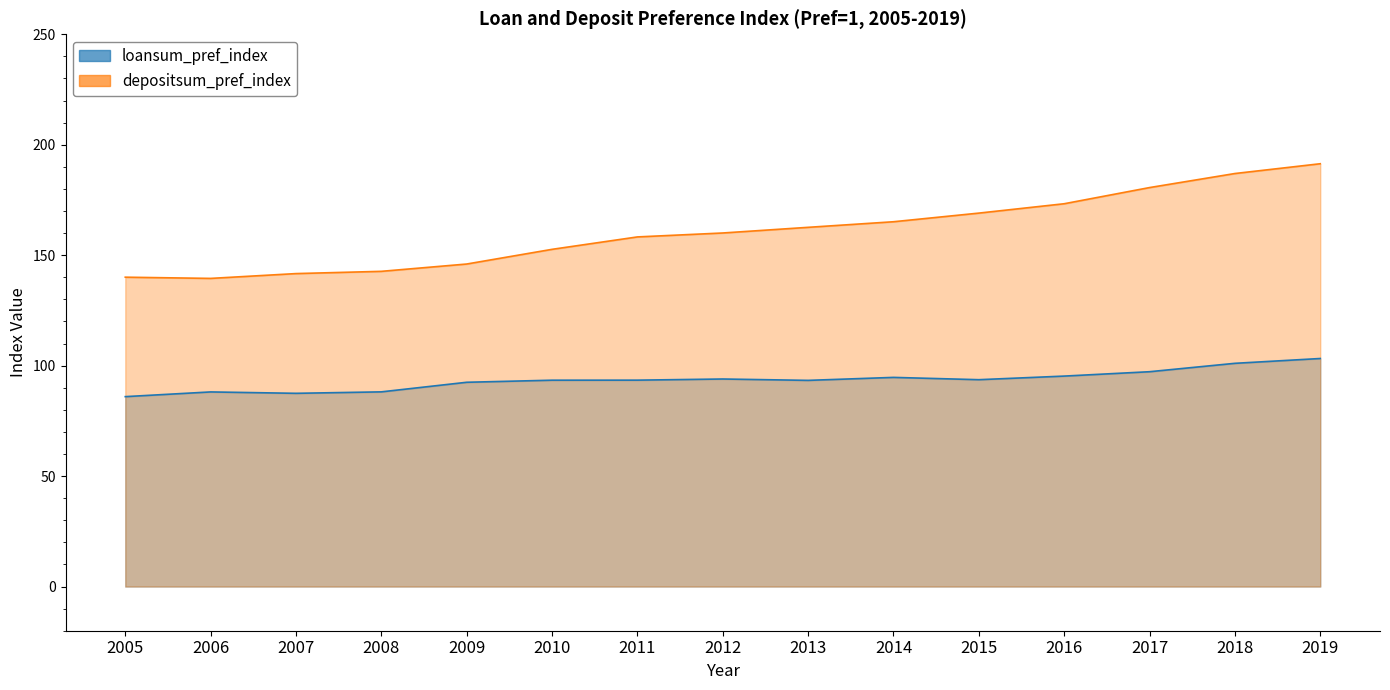

True or false: loansum_pref_index has more than 1 points higher than both neighbors.

True